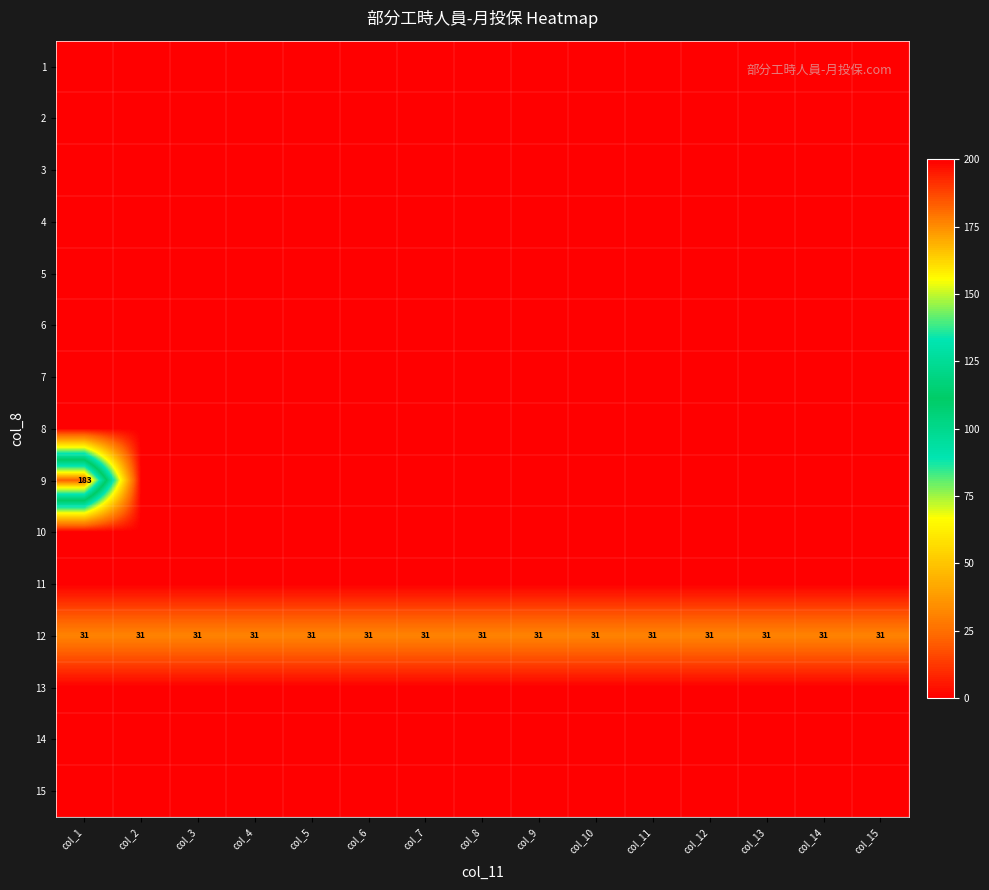

The value of 11 at col_5 is 0. True or false?

True